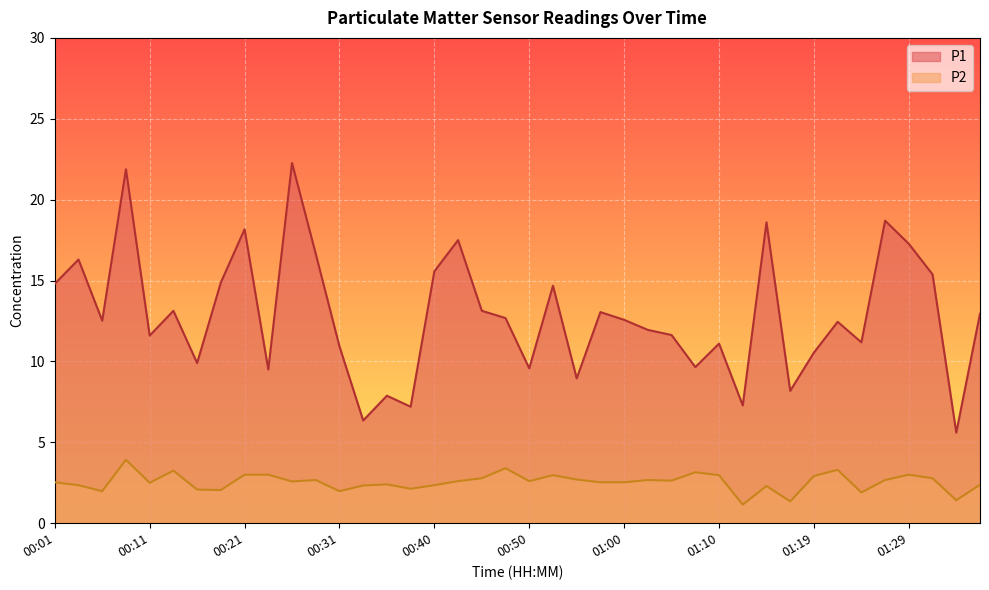

Rank the categories by P1 value from highest to lowest.

00:26, 00:09, 01:27, 01:14, 00:21, 00:43, 01:29, 00:28, 00:04, 00:40, 01:32, 00:18, 00:01, 00:53, 00:14, 00:45, 00:57, 01:36, 00:48, 01:00, 00:06, 01:22, 01:02, 01:05, 00:11, 01:24, 01:10, 00:31, 01:19, 00:16, 01:07, 00:50, 00:23, 00:55, 01:17, 00:36, 01:12, 00:38, 00:33, 01:34